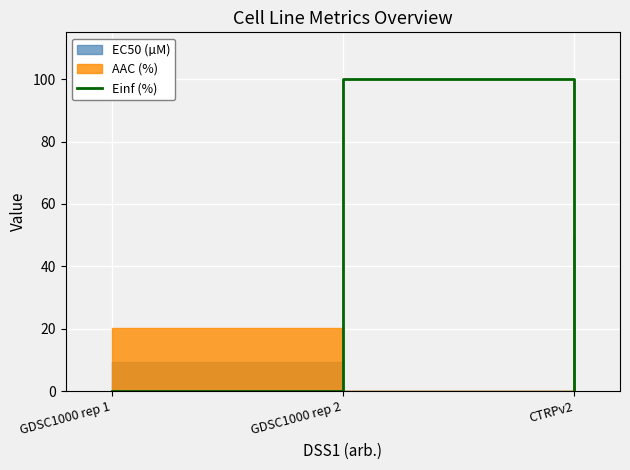

The chart shows a value of 146 at GDSC1000 rep 2. True or false?

False